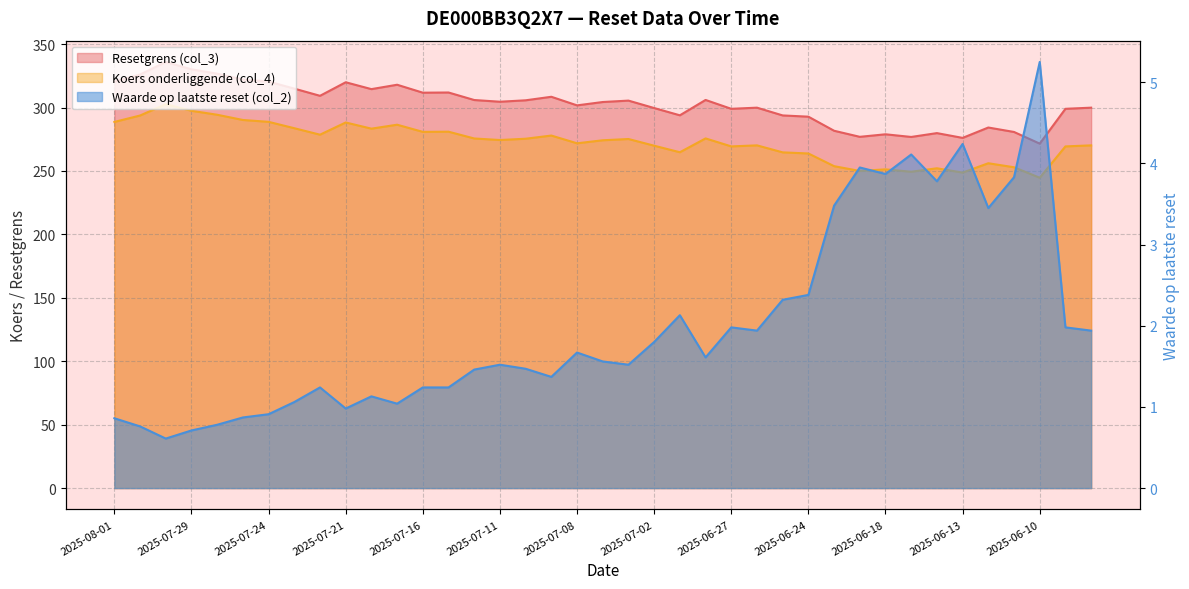

What is the label of the 10th point from the left?

2025-07-21